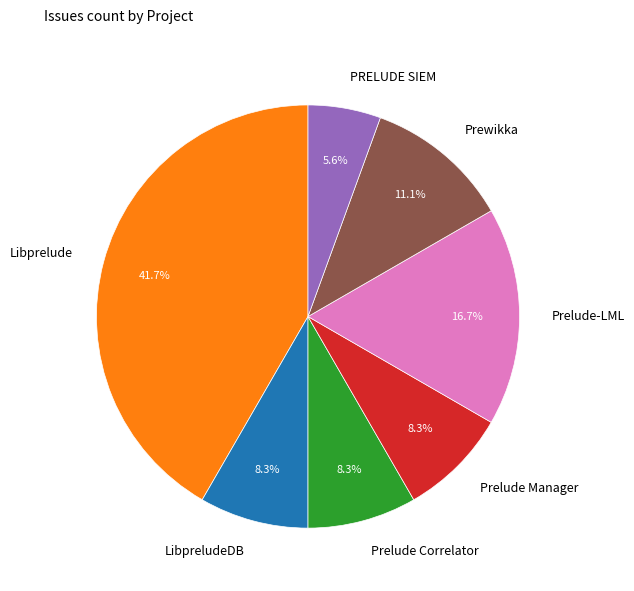

Is it true that LibpreludeDB is 3% of the pie?

False